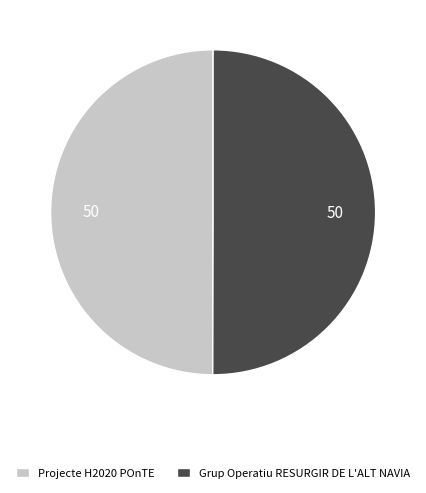

True or false: Grup Operatiu RESURGIR DE L'ALT NAVIA accounts for 63% of the total.

False